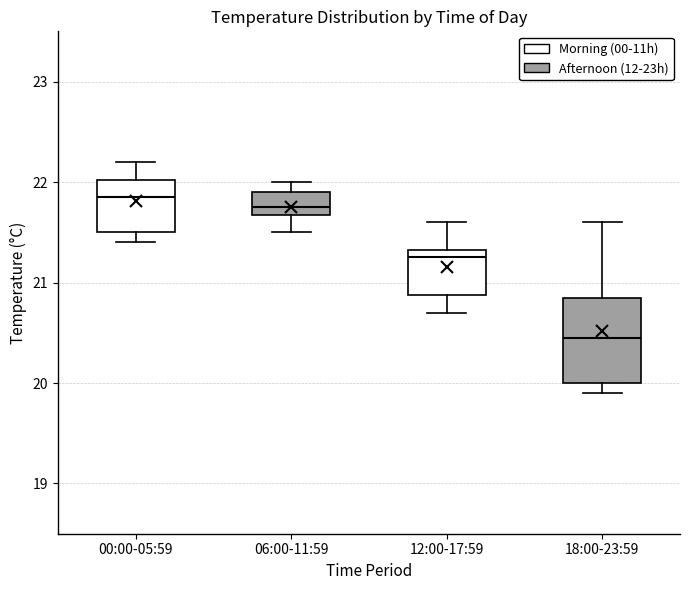

Where does the lower whisker of the box for 06:00-11:59 end on the y-axis? The values are not printed on the chart, so give them approximately, as read against the axis.

21.5